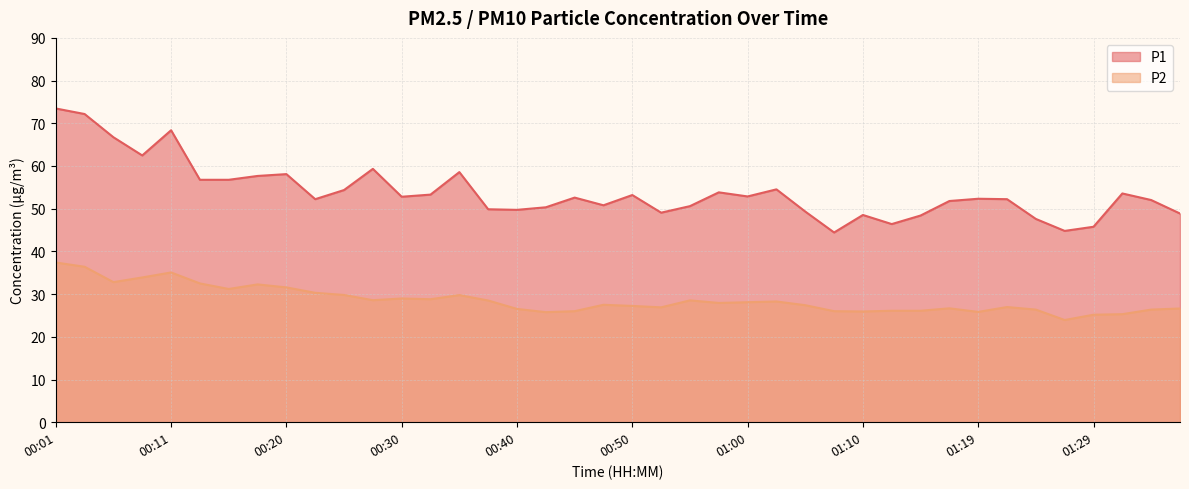

The value of P1 at 00:08 is 110.6. True or false?

False